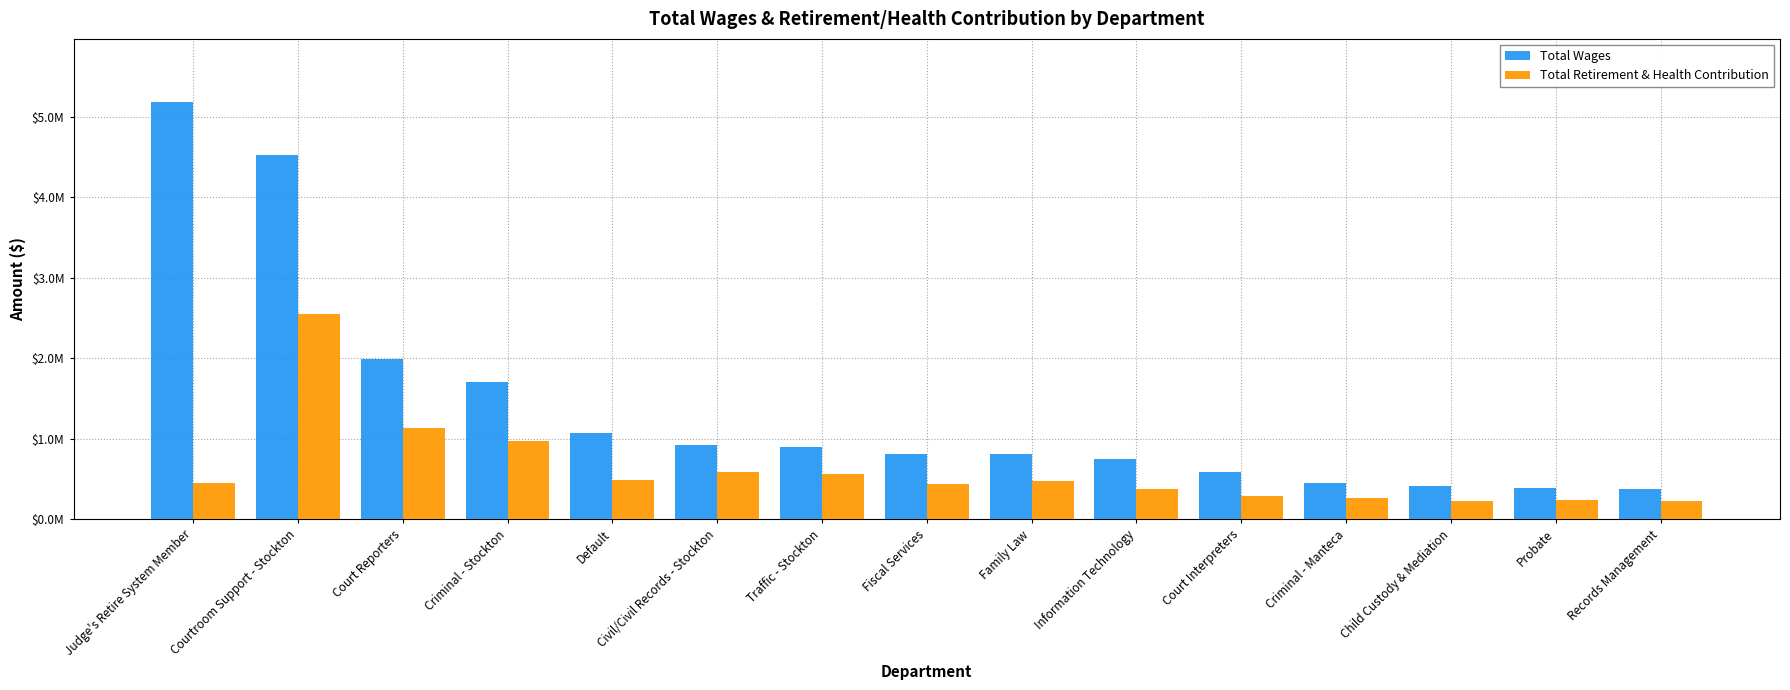

The value of Total Retirement & Health Contribution at Judge's Retire System Member is 273715.8. True or false?

False